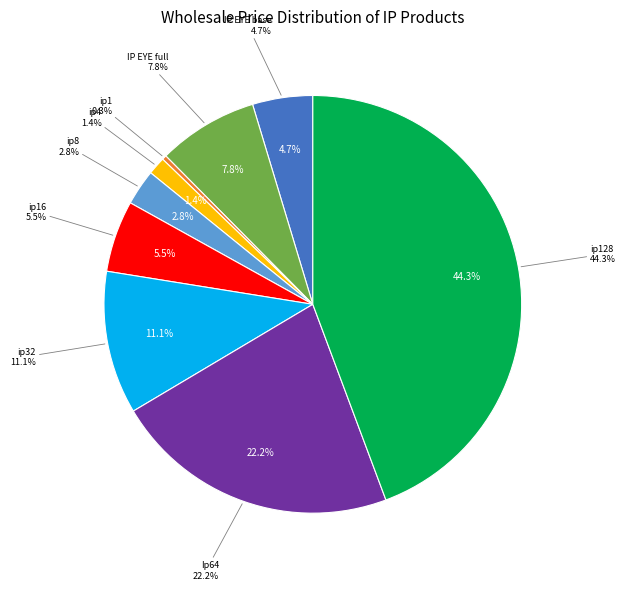

Is there any slice that represents more than half of the pie?

No